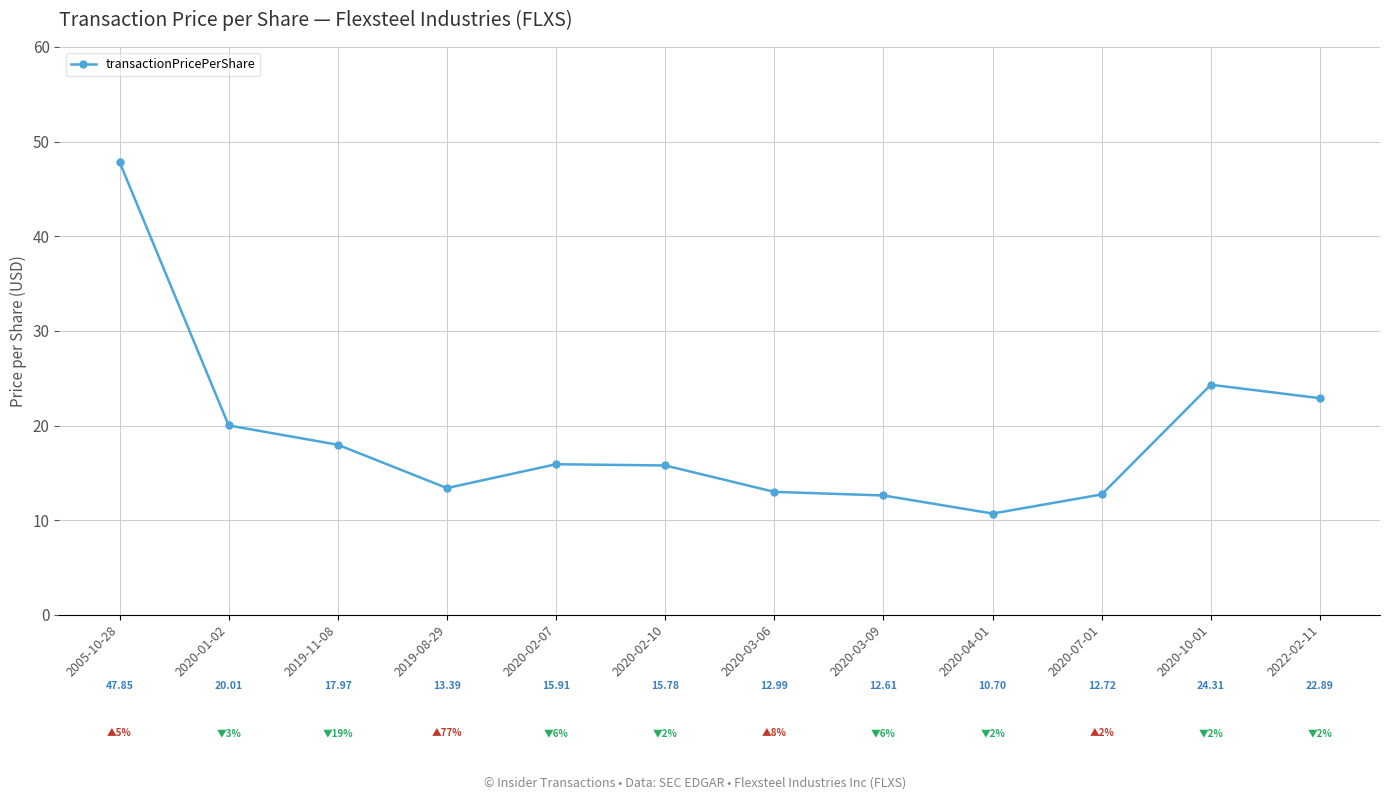

At which category does the data reach its first local peak?

2020-02-07